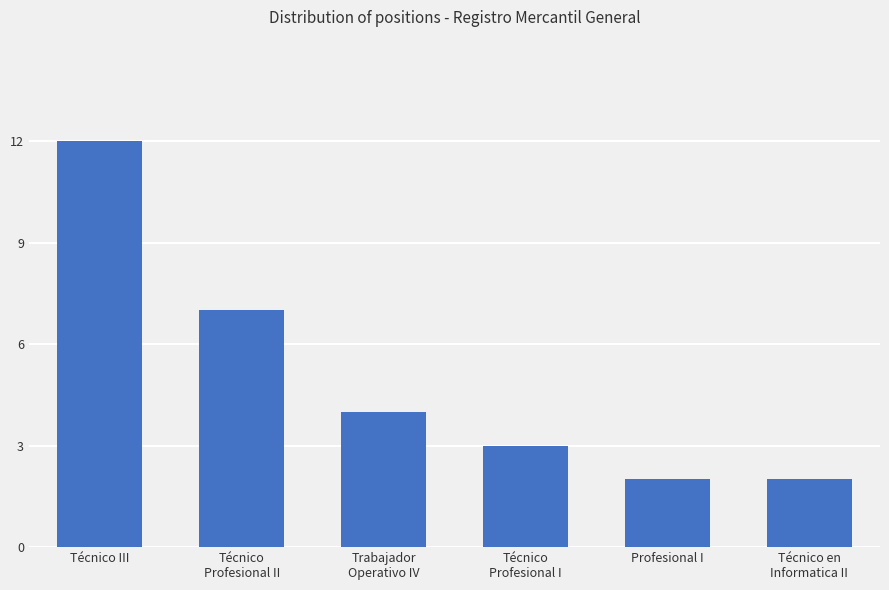

Which label corresponds to the largest value in the chart?

Técnico III